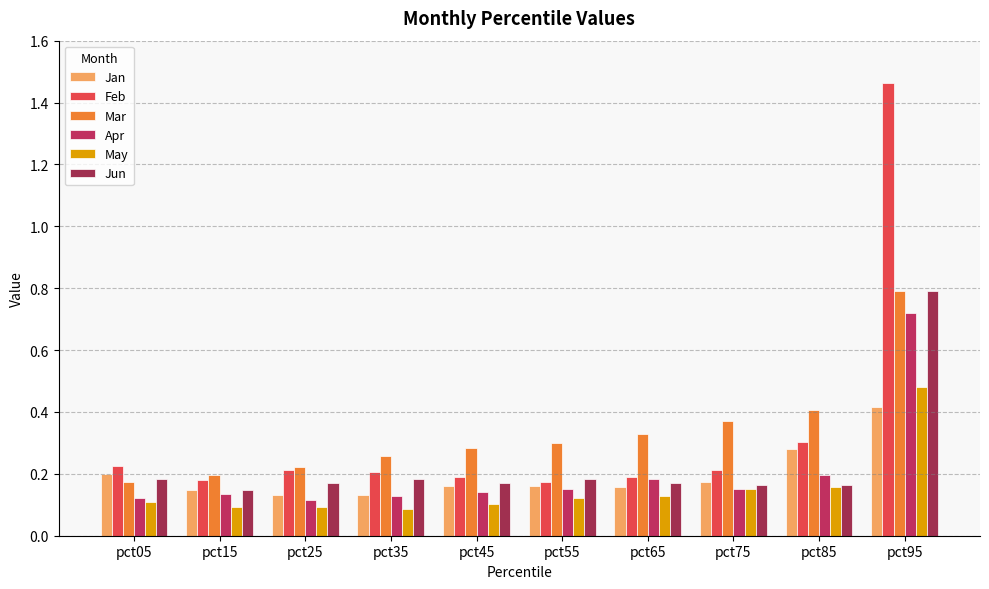

How many Jan values are between 0 and 1?

10